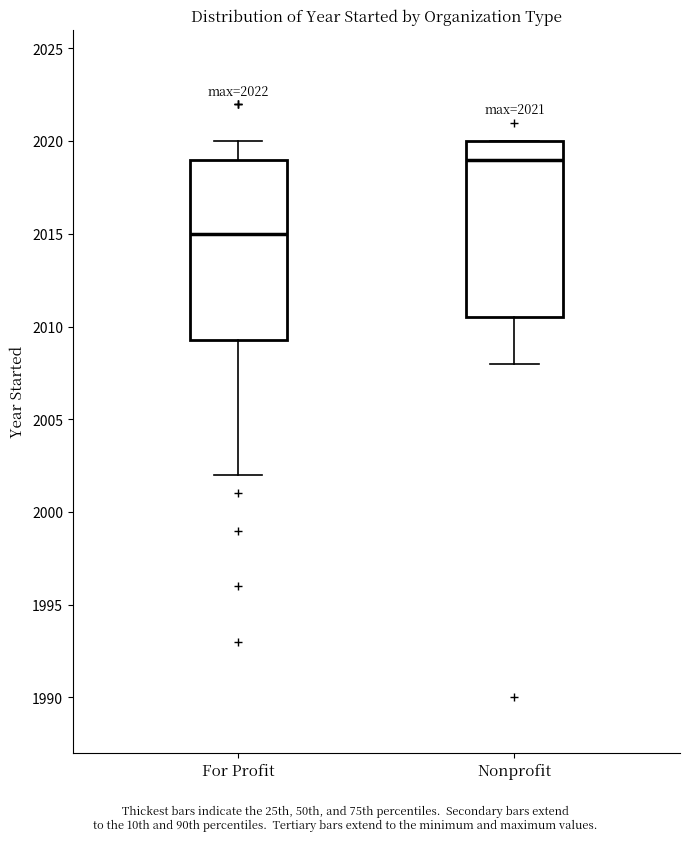

Which box has the lowest median line?

For Profit